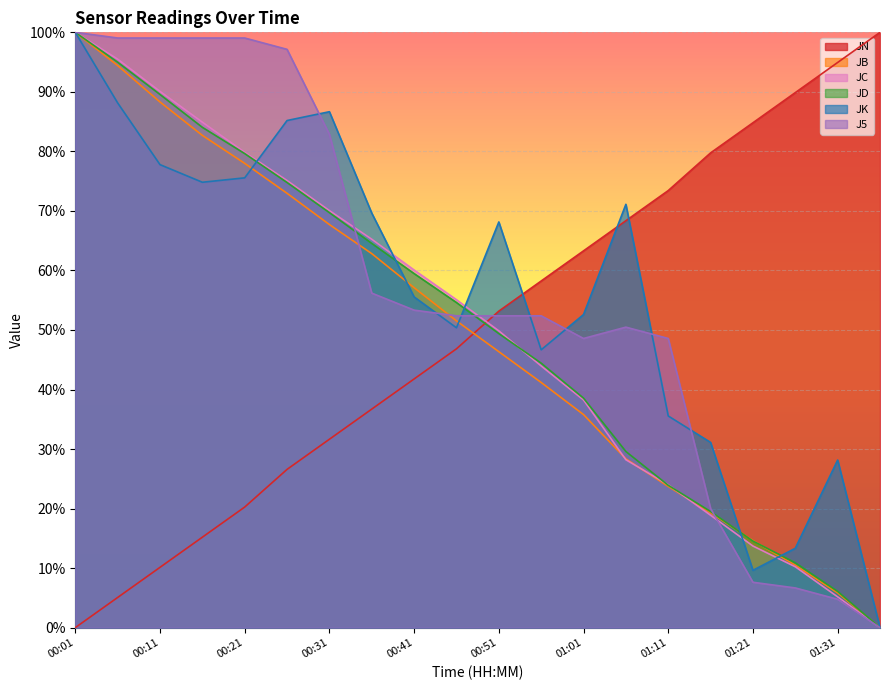

Rank the series by their maximum value, from lowest to highest.

JN, JB, JC, JD, JK, J5